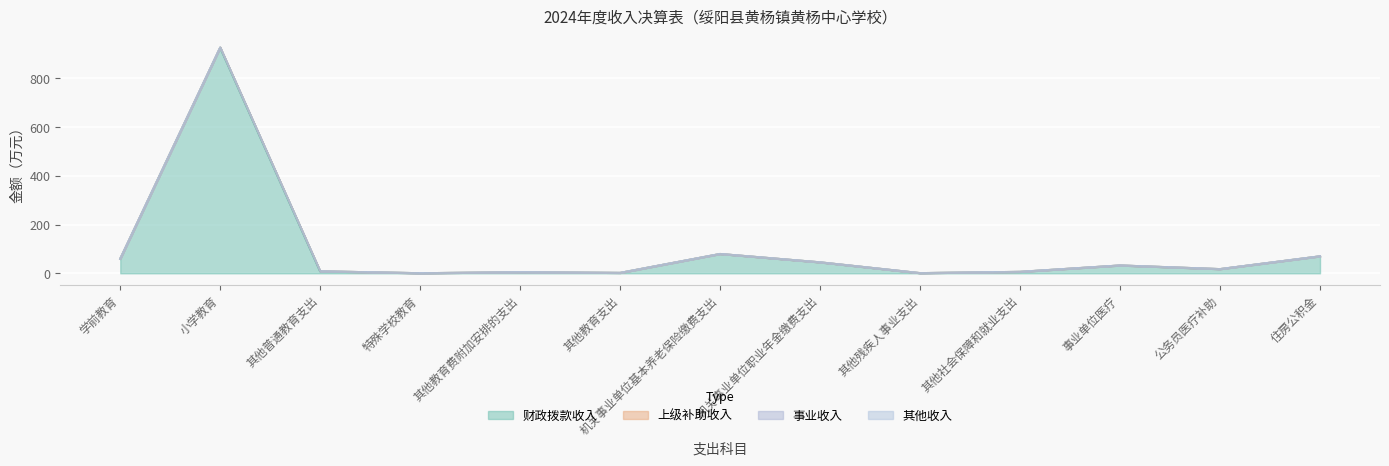

At which label does 其他收入 reach its minimum?

学前教育